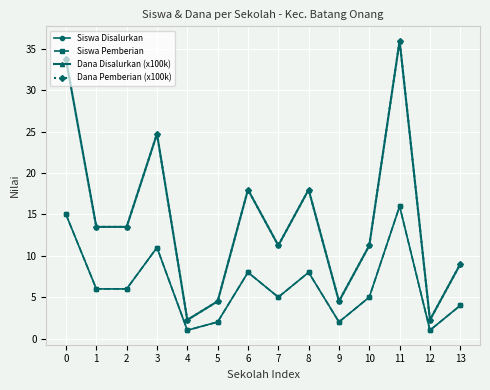

Is this an area chart (filled region under the line)?

No